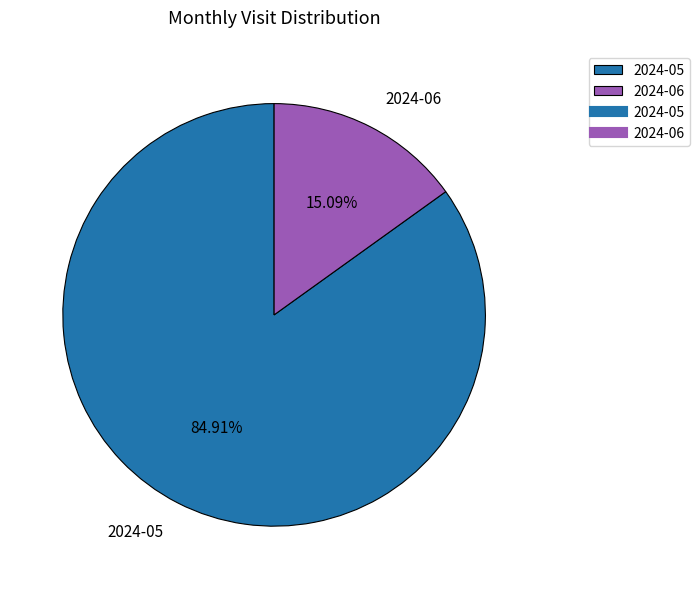

To the nearest percent, what is the average slice percentage?

50%